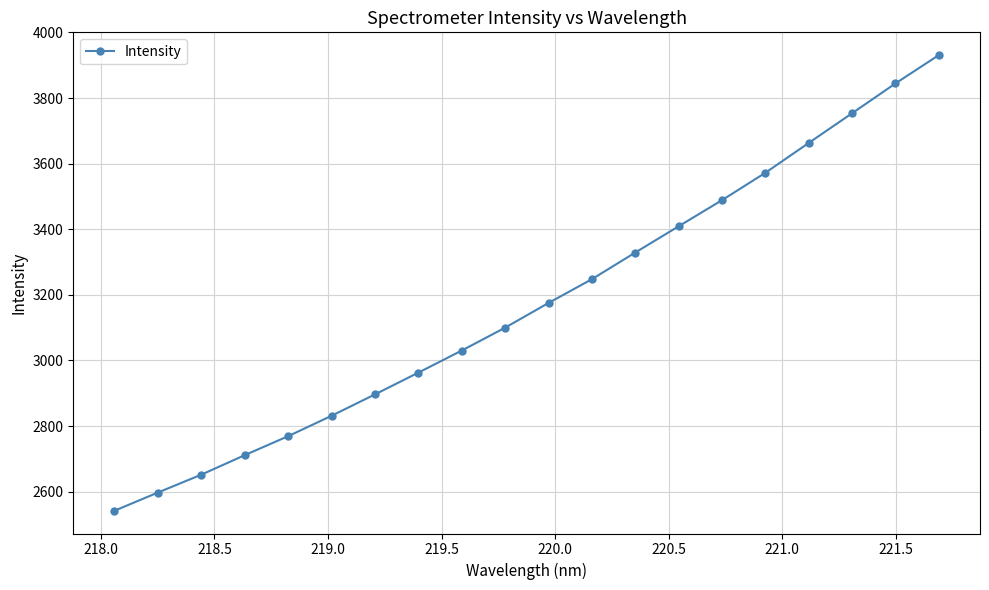

What is the value of the 7th point from the left?

2896.6